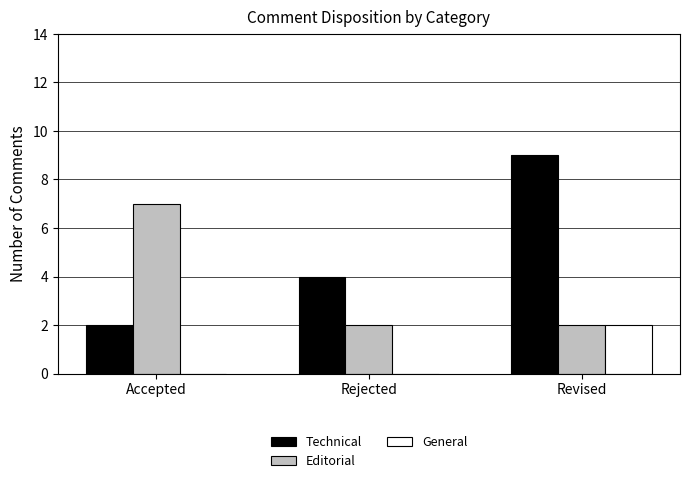

Which series has the largest total across all categories?

Technical